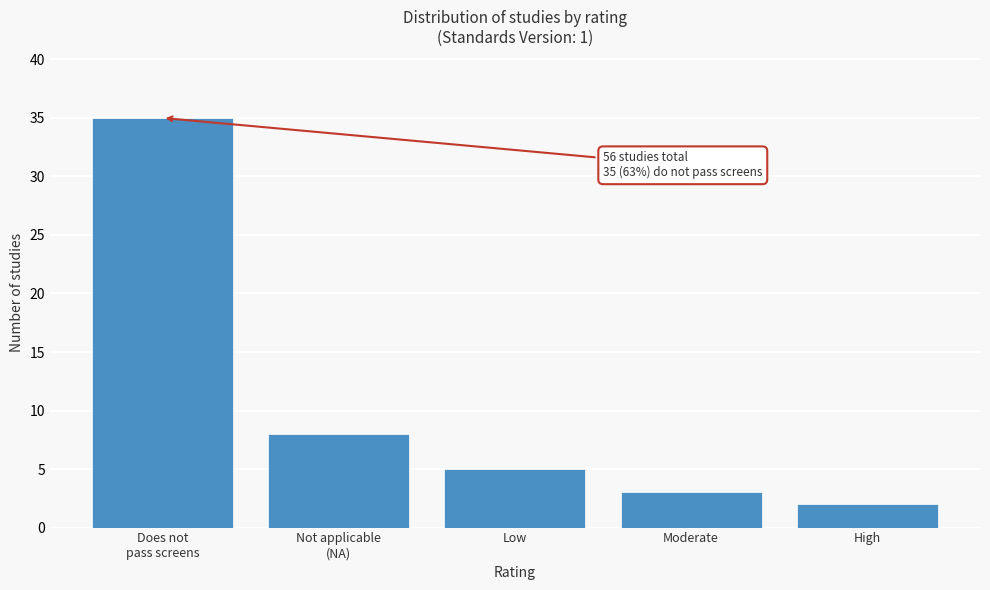

Reading left to right, extract all data points from this chart.

35	8	5	3	2